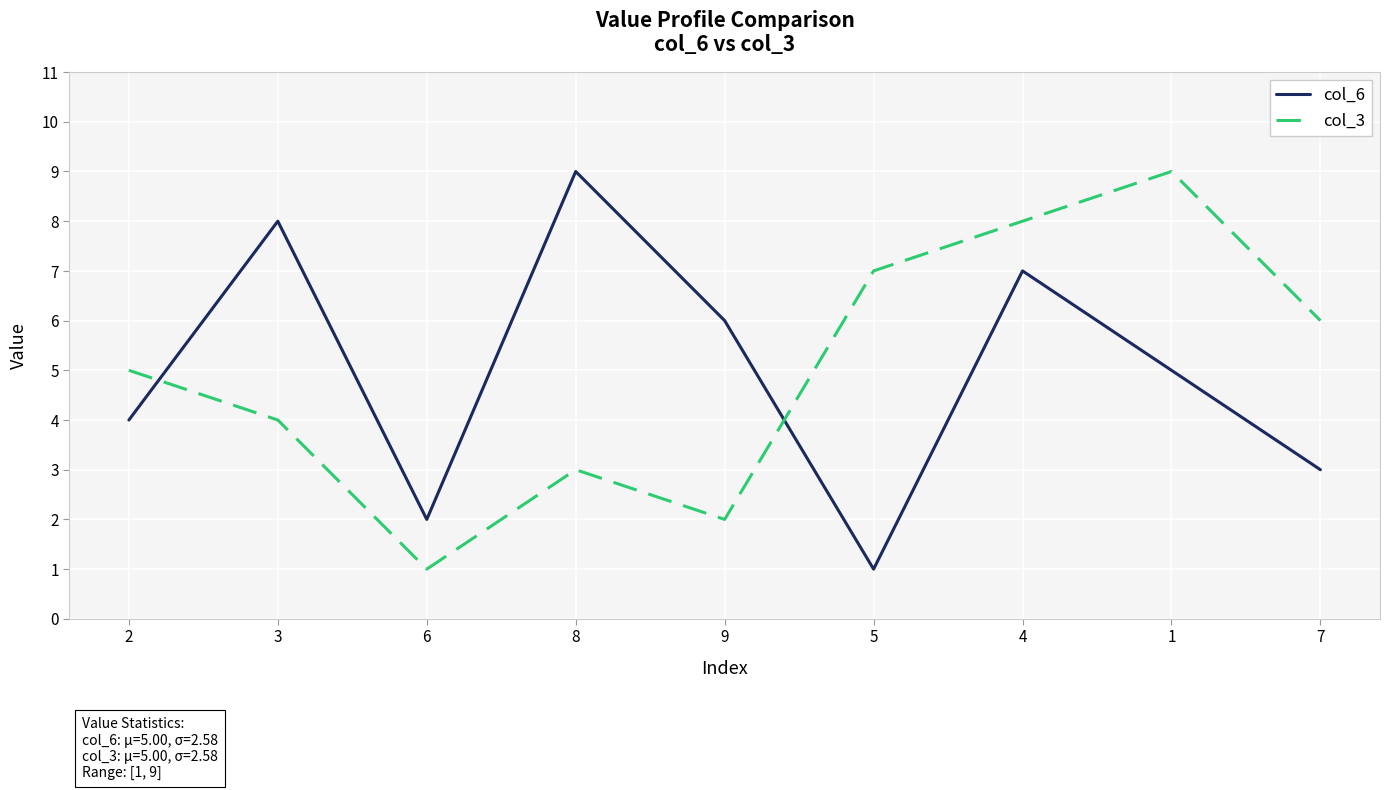

How many values in the col_3 series are below 5?

4